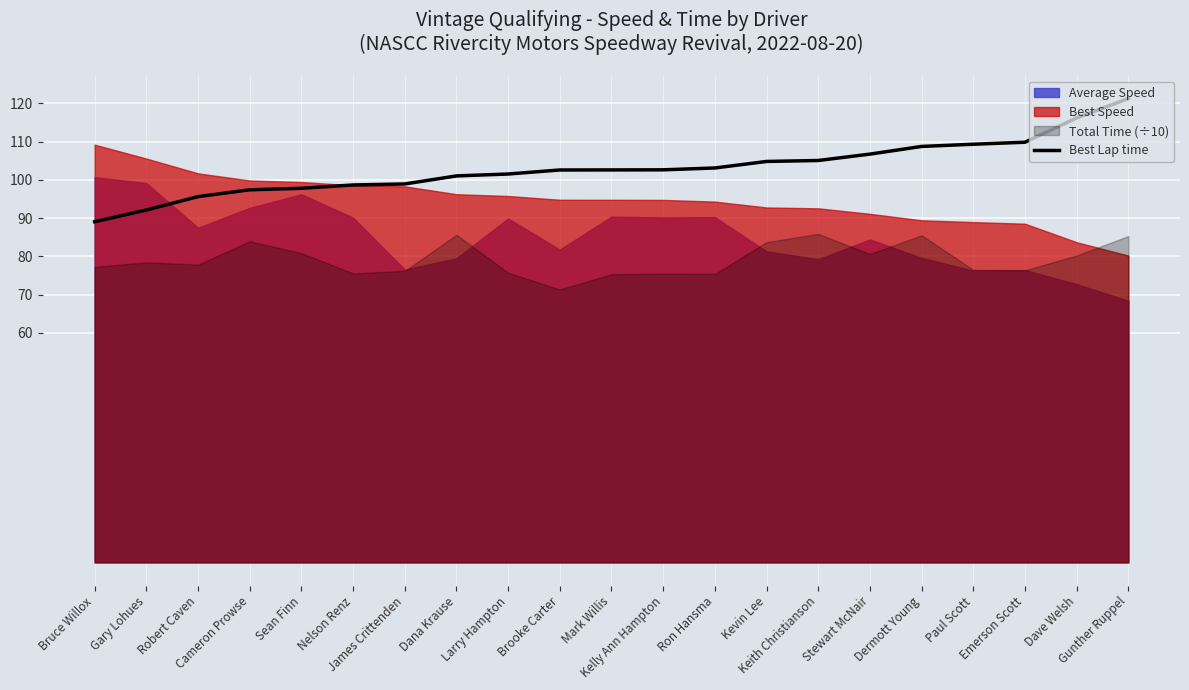

At which label does the data first exceed 102?

Brooke Carter